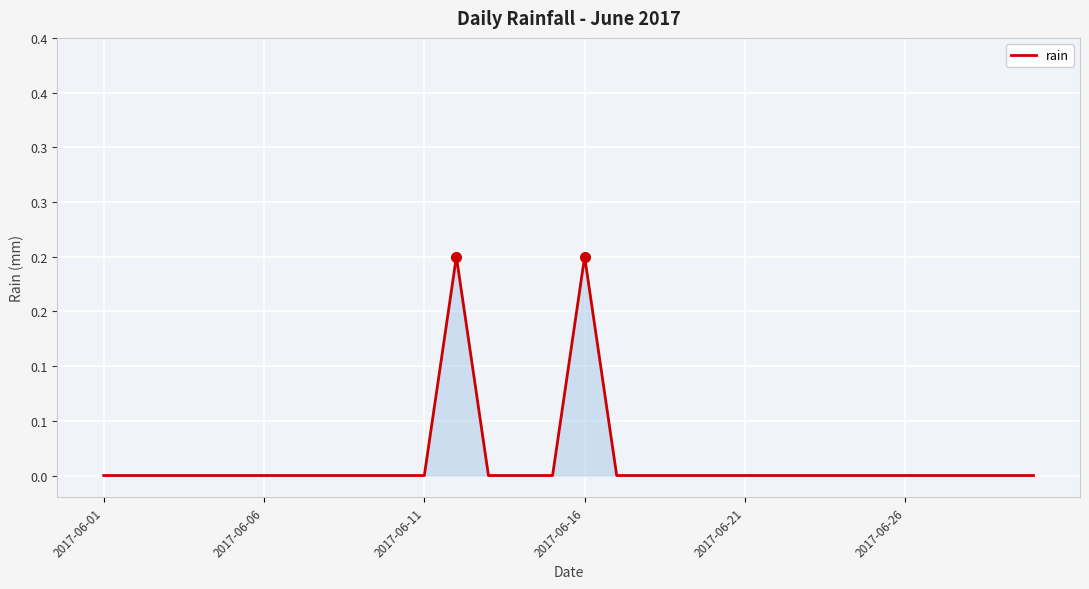

How many data points are above 0?

2